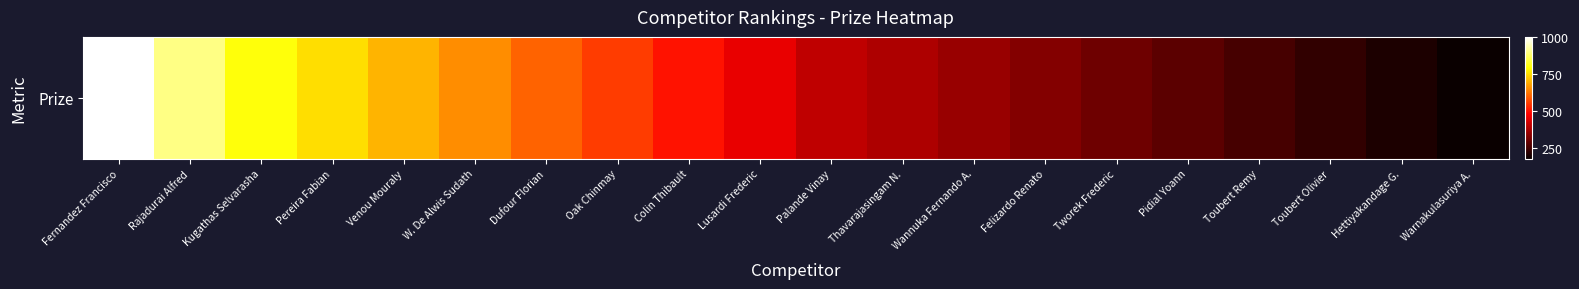

Reading left to right, list all the values displayed in this chart.

1000	900	800	750	700	650	600	550	500	450	400	375	350	325	300	275	250	225	200	175